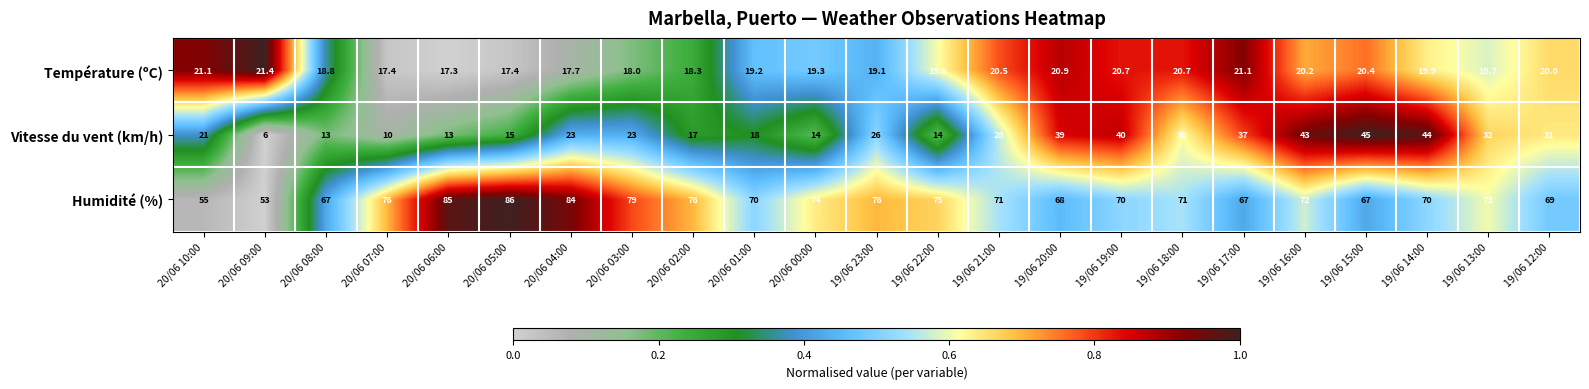

How many distinct data groups are displayed?

3